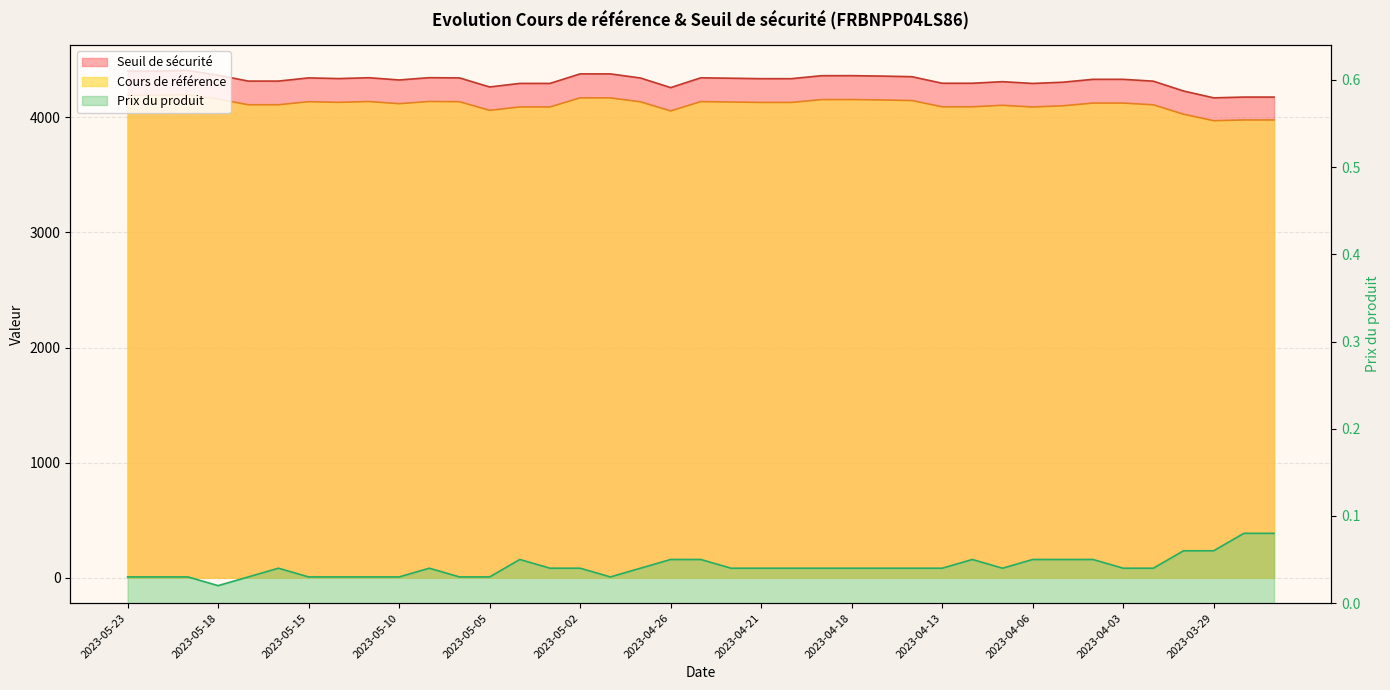

At which category does the chart reach its peak across all series?

2023-05-19